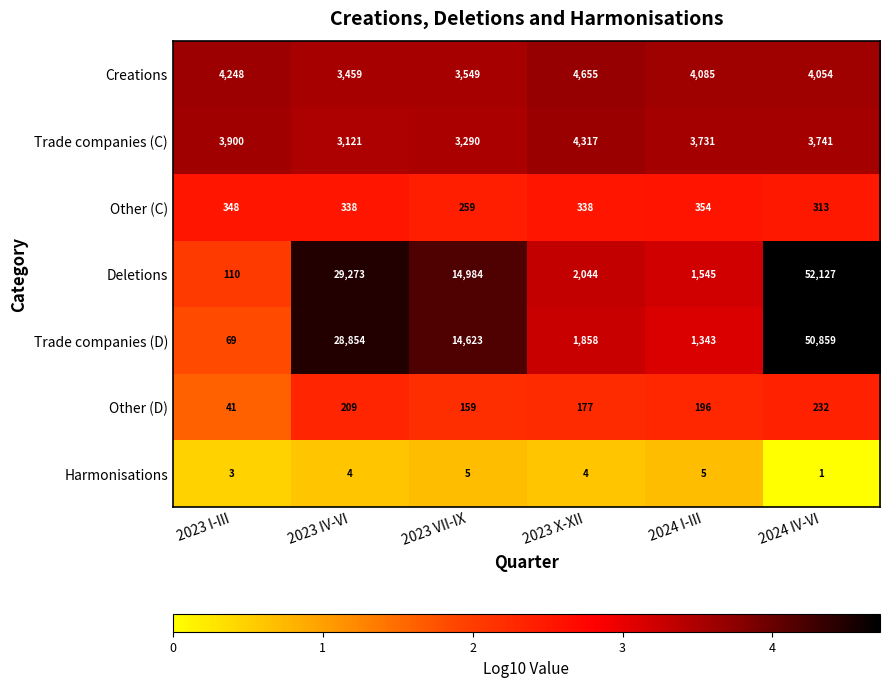

How many data points does each series have?

6